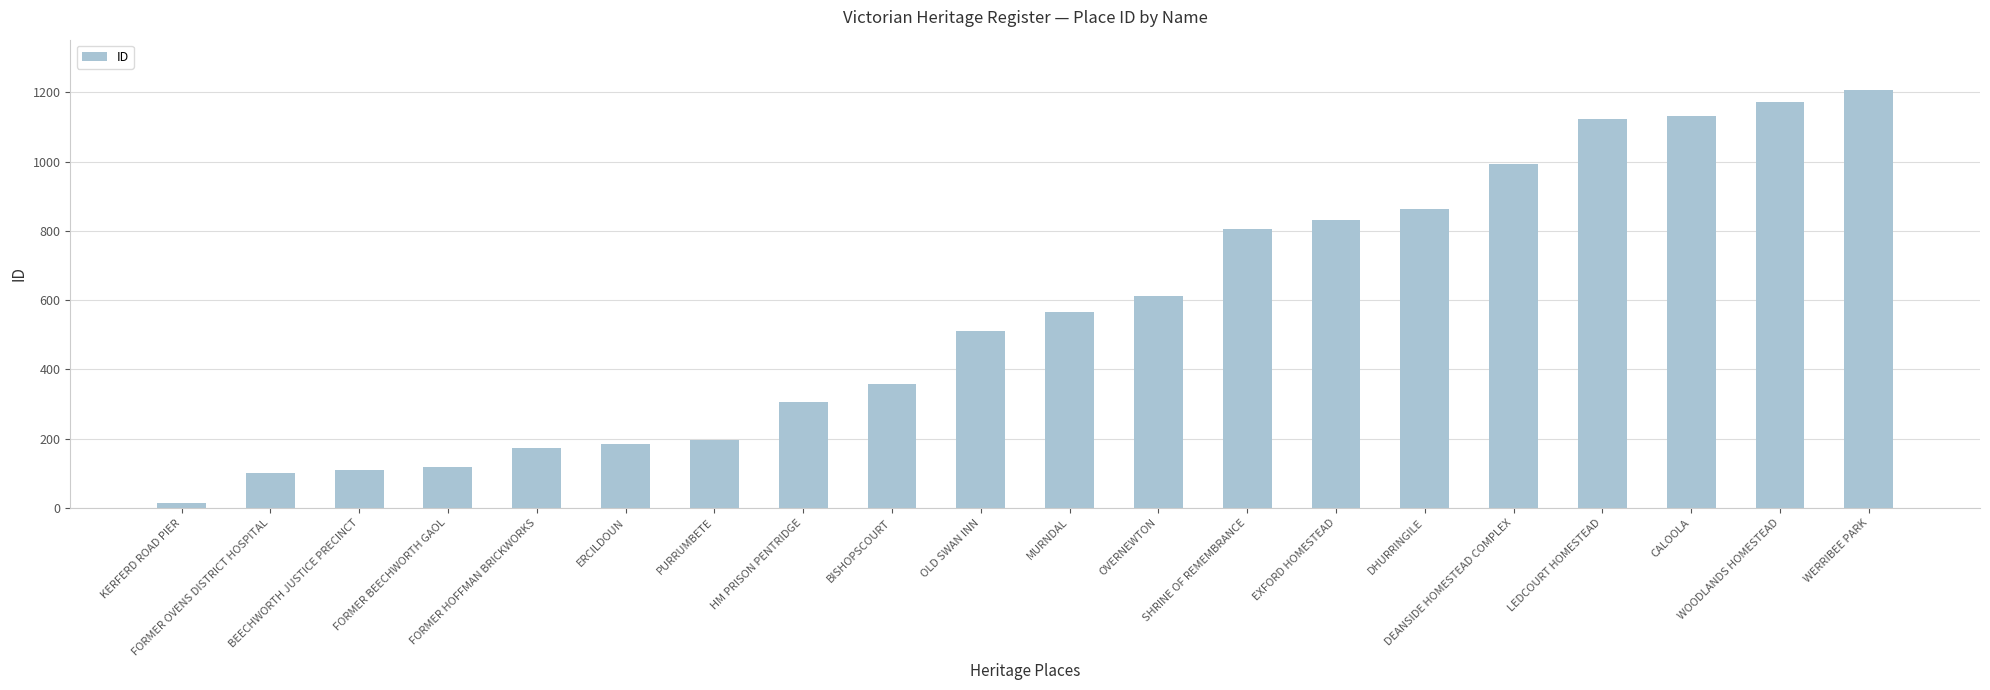

What is the minimum value shown in the chart?

13